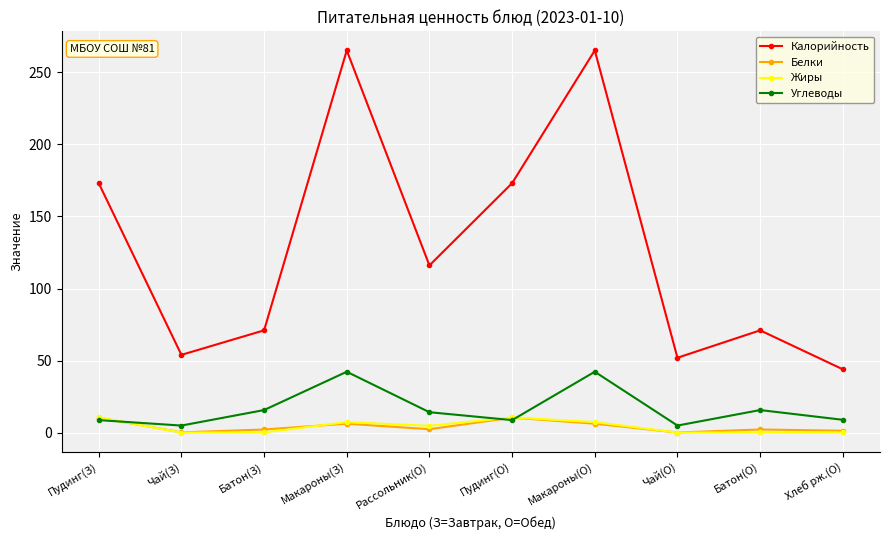

At how many categories does at least one series exceed 12?

10